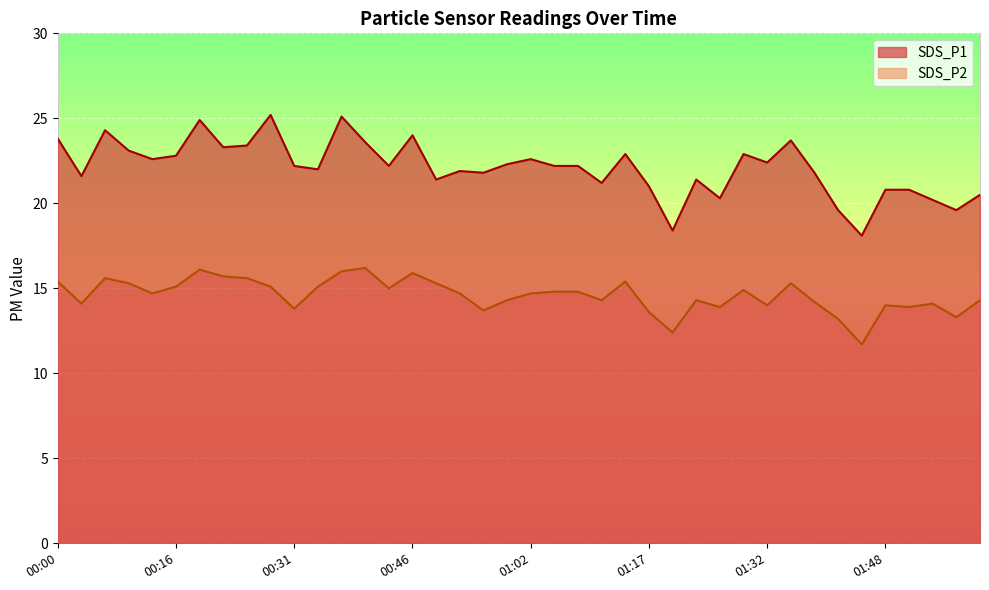

At how many categories does at least one series exceed 11?

40